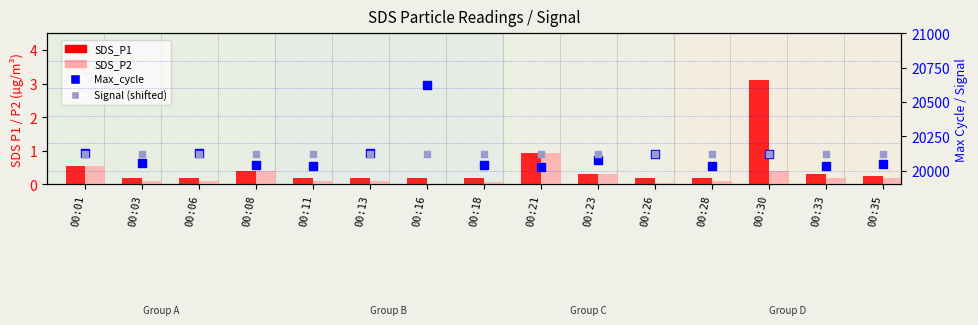

Which series has the largest total across all categories?

Signal (shifted)